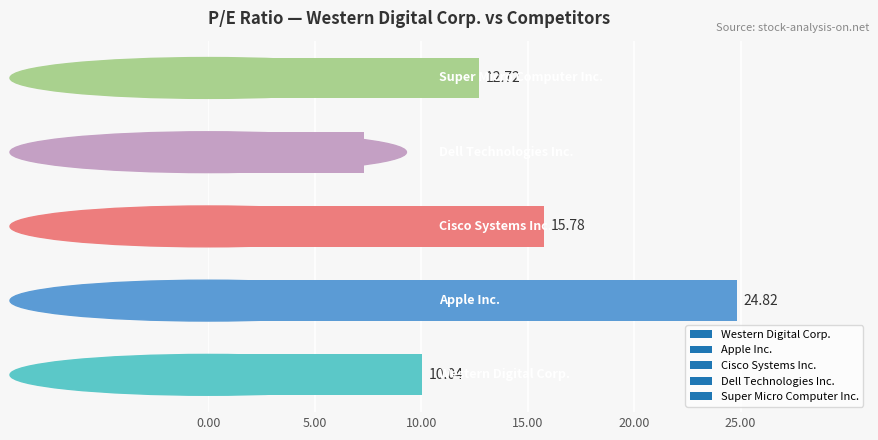

What is the difference between the maximum and minimum values?

17.5